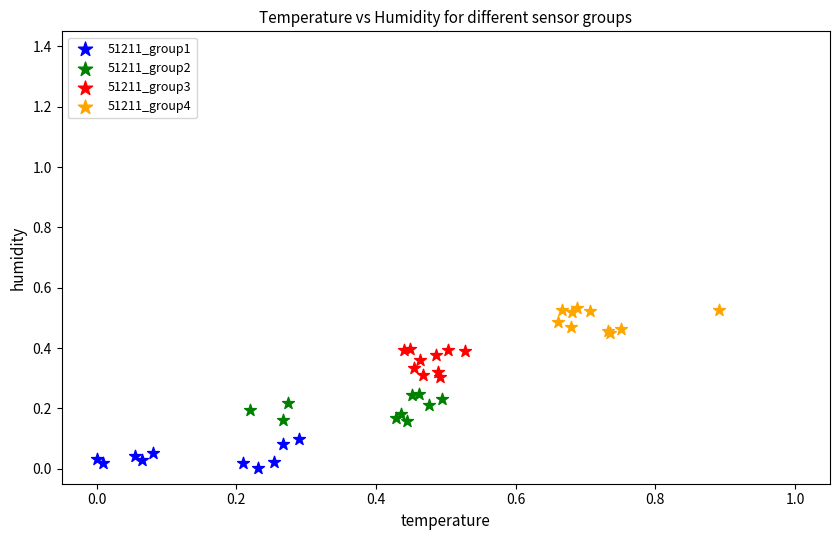

Which series contains the highest Y value?

51211_group4